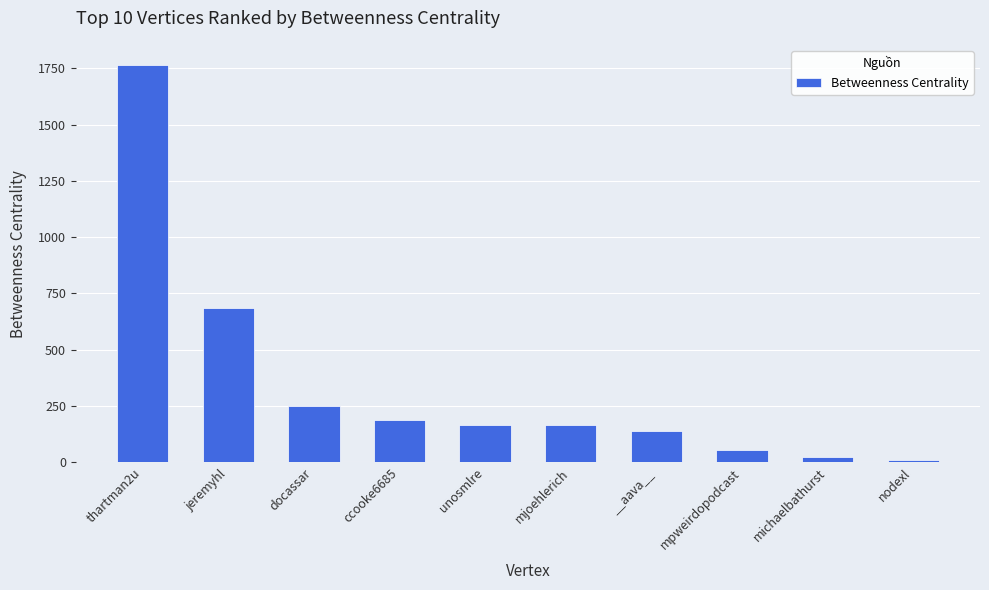

What is the average value?

345.3